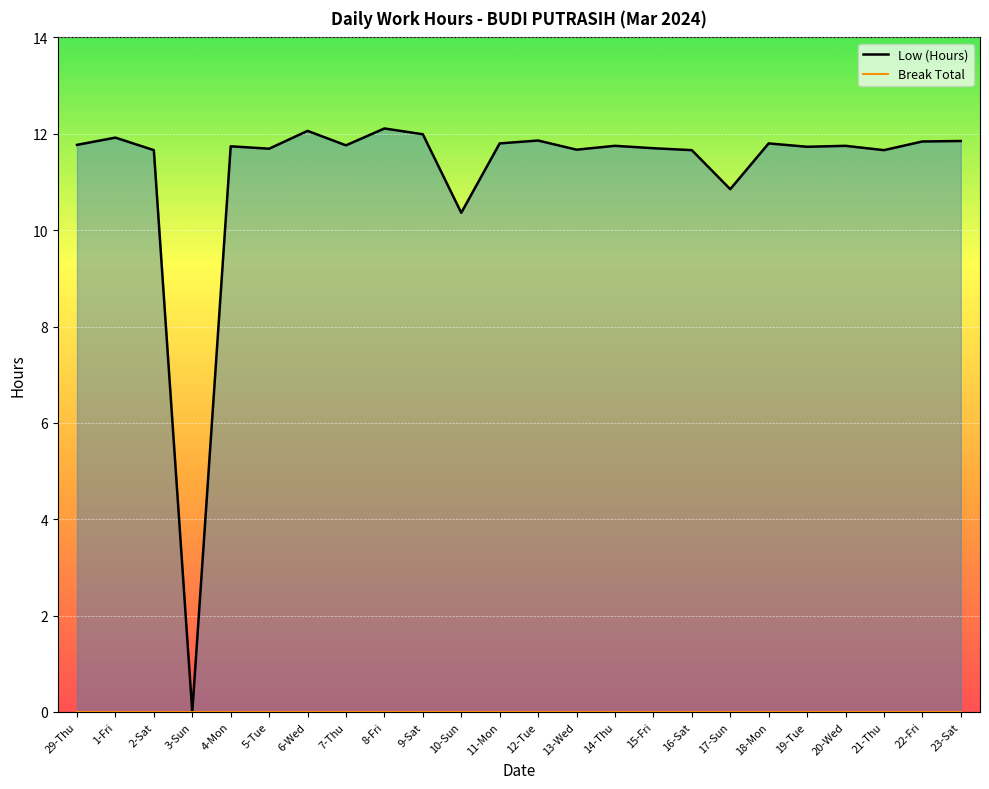

How many interior local peaks (higher than both neighbors) does the data have?

8